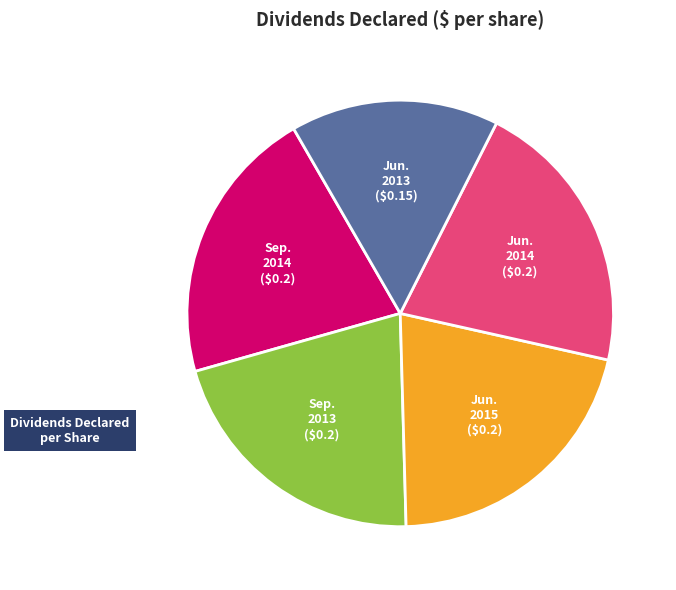

Is there any slice that represents more than half of the pie?

No